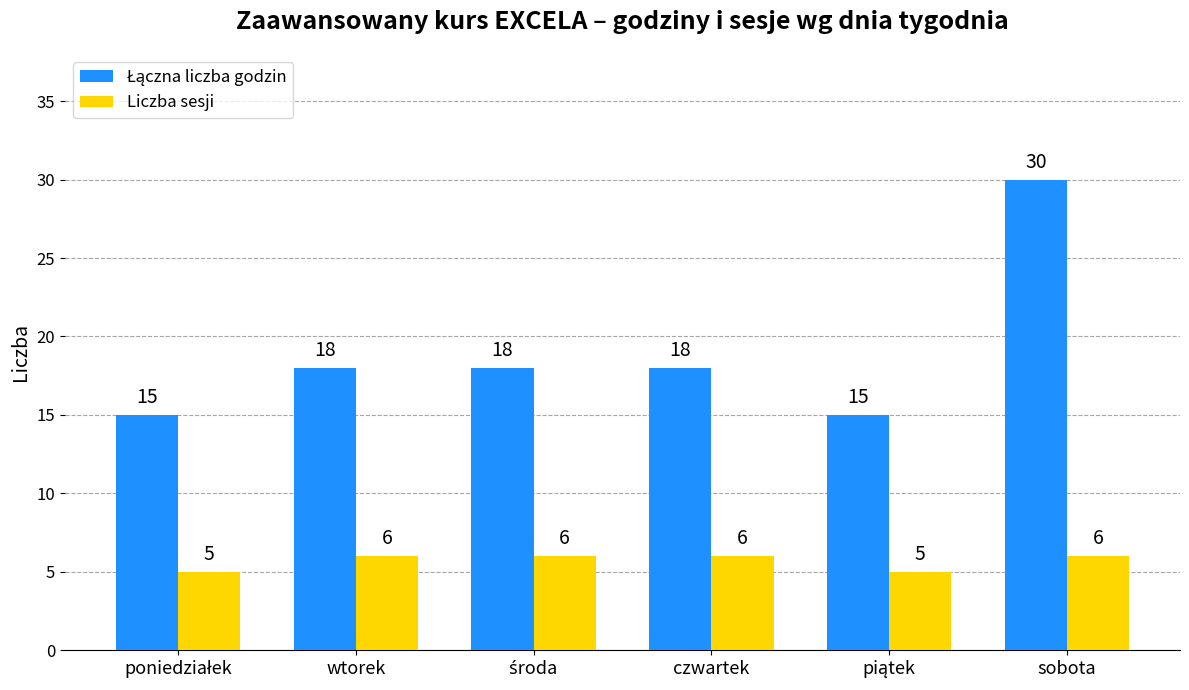

The value of Liczba sesji at czwartek is 4. True or false?

False